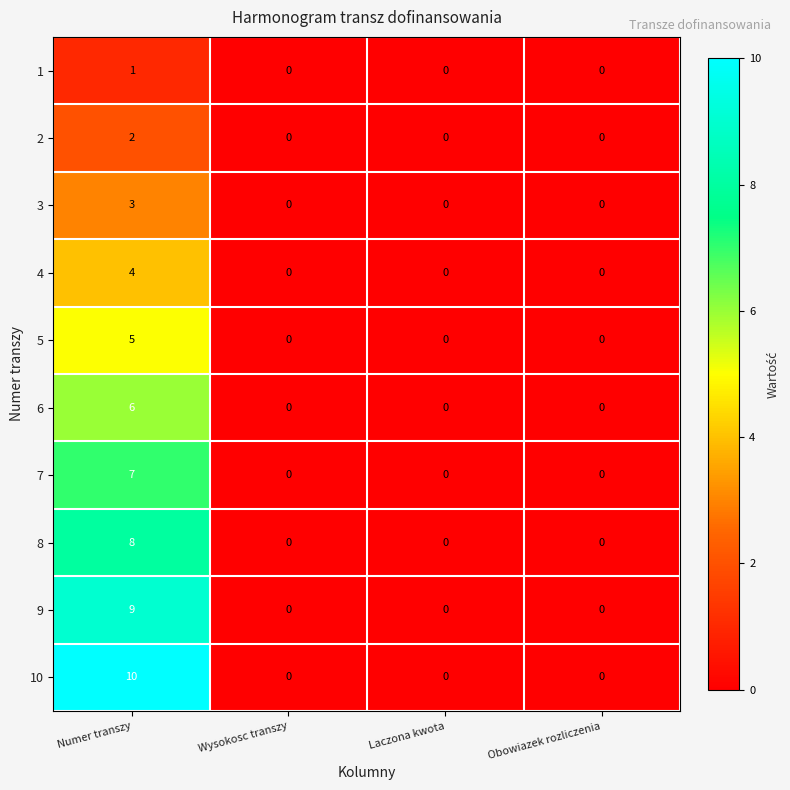

What is the maximum value shown in the chart?

10